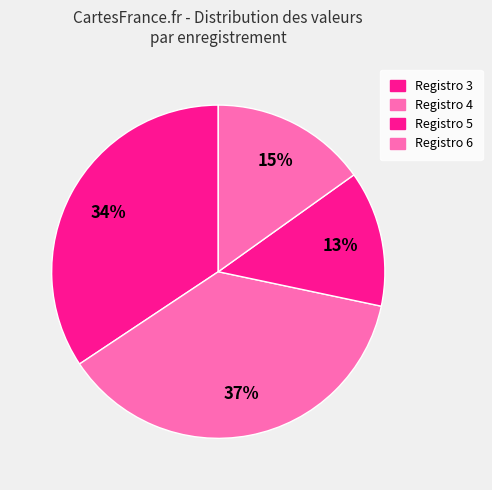

Does any single category account for the majority?

No